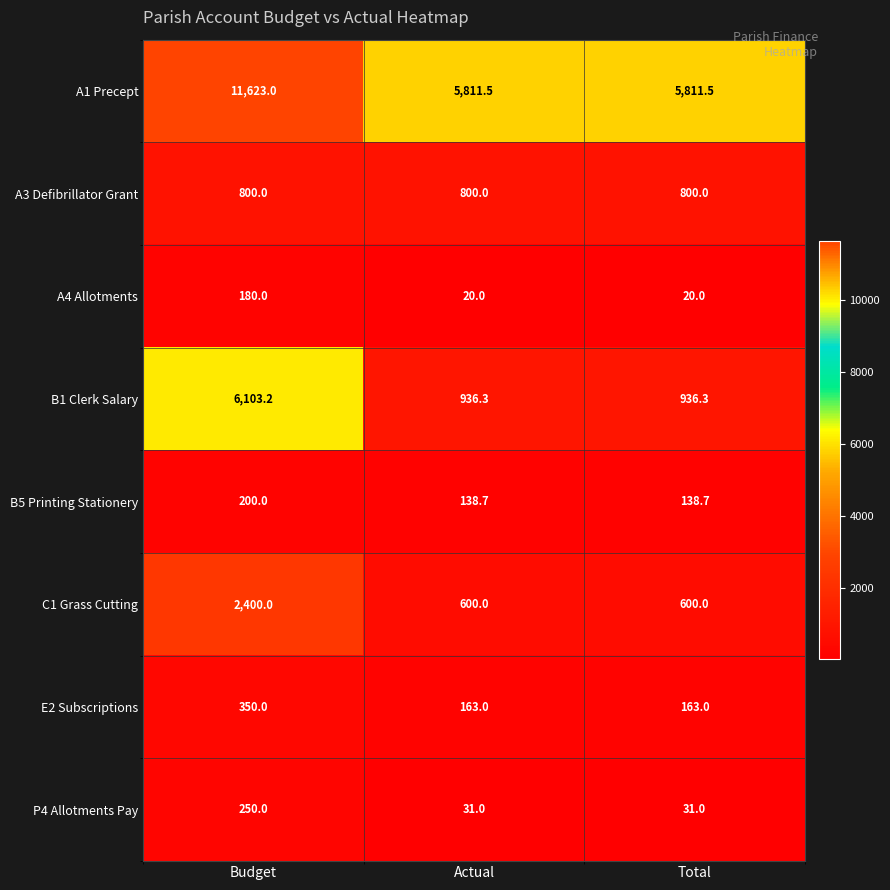

Reading left to right, list all the values displayed in this chart.

A1 Precept: Budget=11623.0	Actual=5811.5	Total=5811.5
A3 Defibrillator Grant: Budget=800.0	Actual=800.0	Total=800.0
A4 Allotments: Budget=180.0	Actual=20.0	Total=20.0
B1 Clerk Salary: Budget=6103.2	Actual=936.3	Total=936.3
B5 Printing Stationery: Budget=200.0	Actual=138.7	Total=138.7
C1 Grass Cutting: Budget=2400.0	Actual=600.0	Total=600.0
E2 Subscriptions: Budget=350.0	Actual=163.0	Total=163.0
P4 Allotments Pay: Budget=250.0	Actual=31.0	Total=31.0